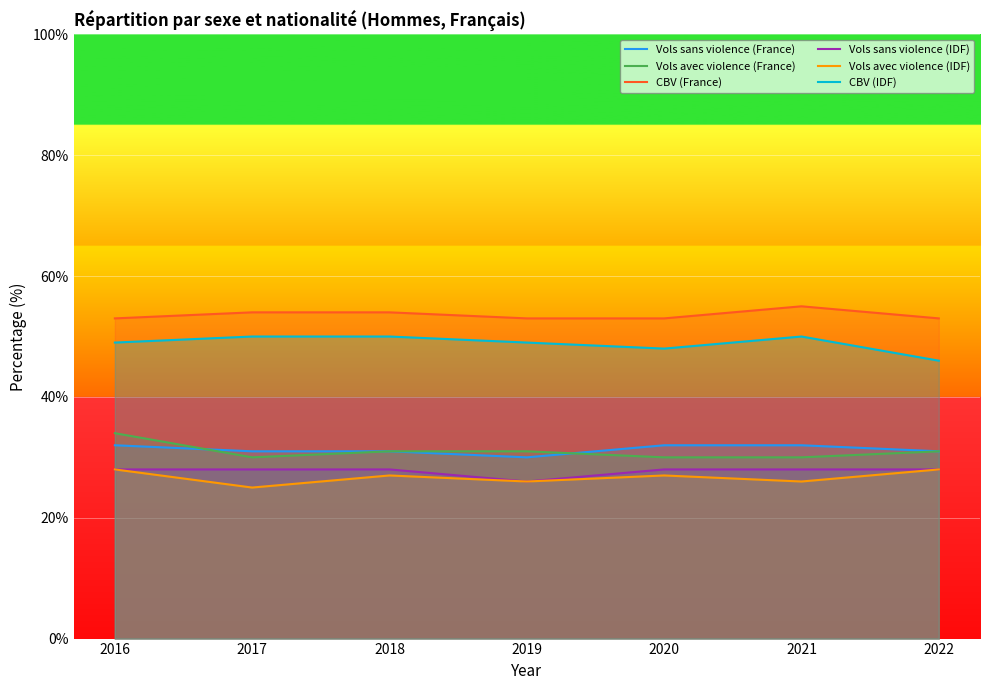

Between 2017 and 2022, which is larger?

2017